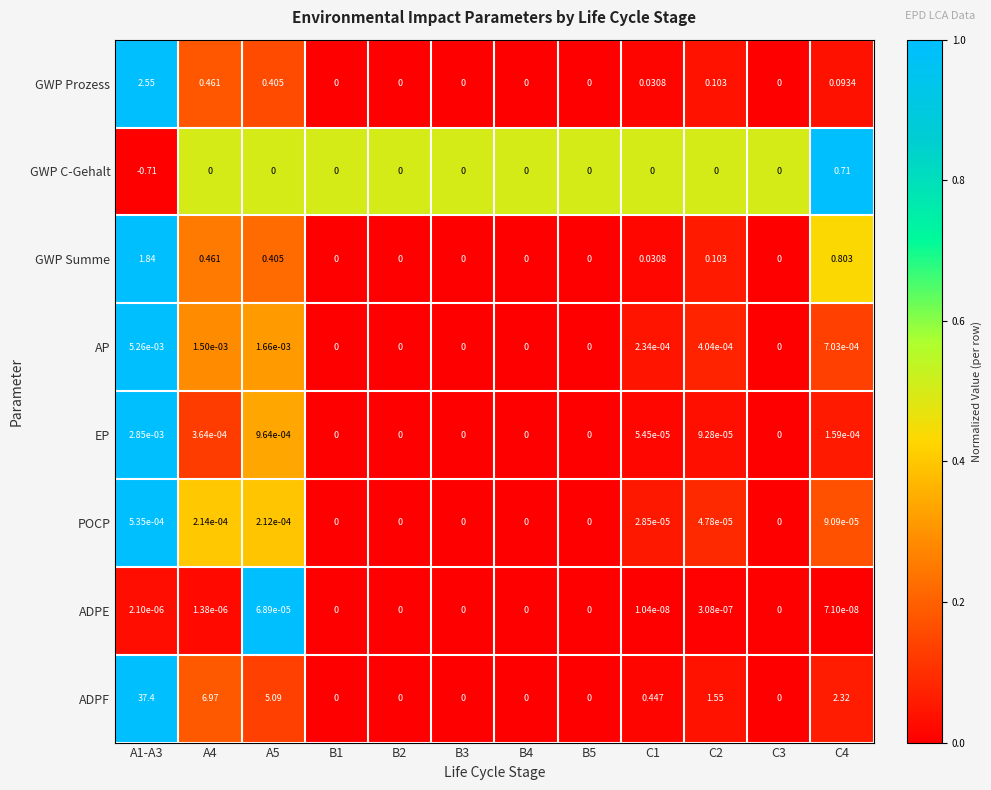

Which series has the widest spread of values?

ADPF